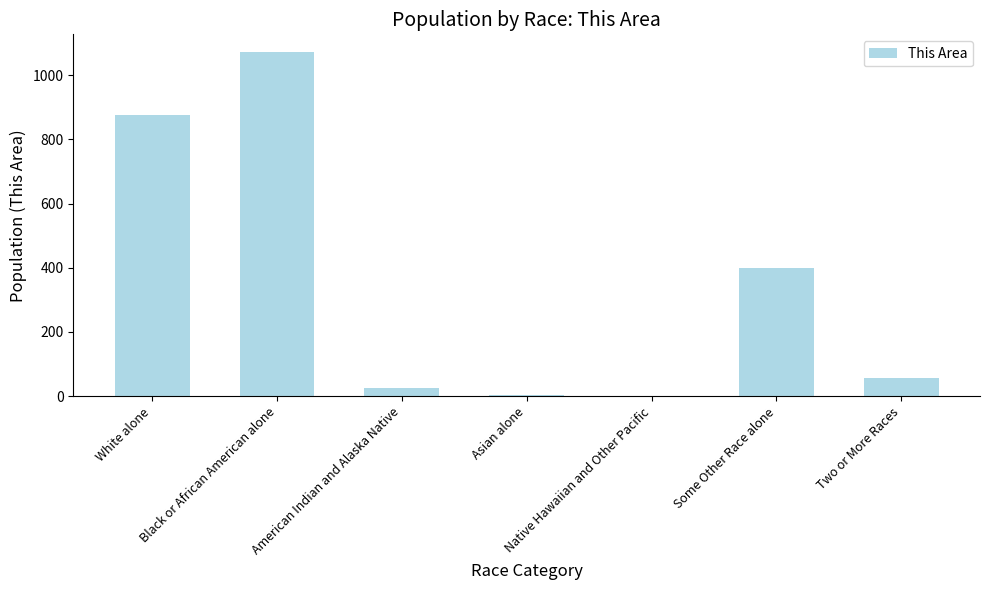

What is the greatest value displayed?

1074